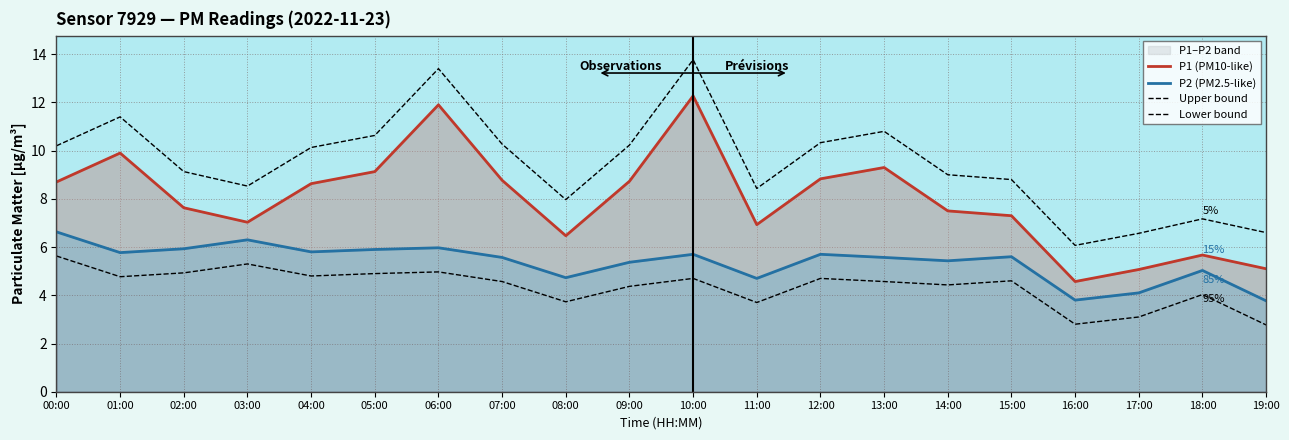

True or false: P1 (PM10-like) has a value of 5.1 at 17:00.

True